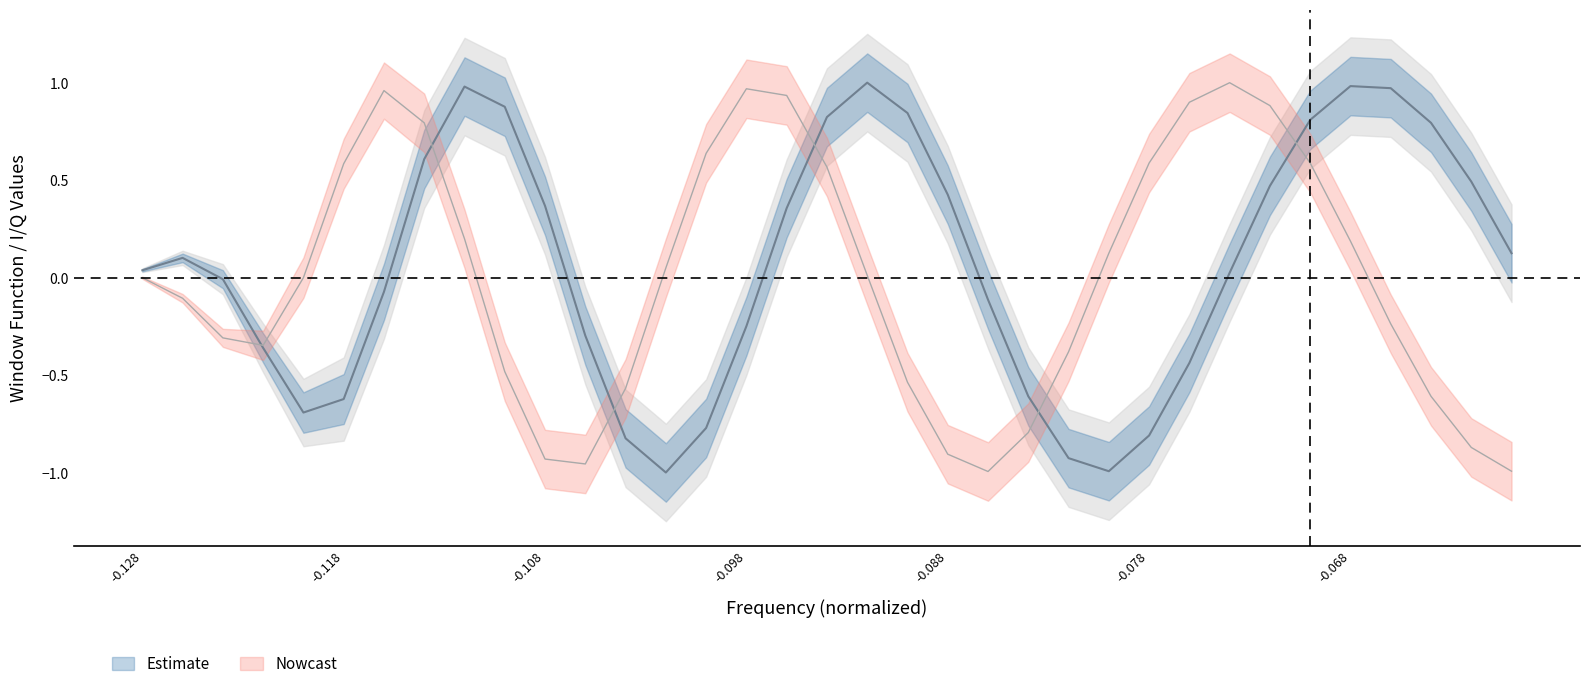

The value of I_values at -0.088 is 0.4. True or false?

True